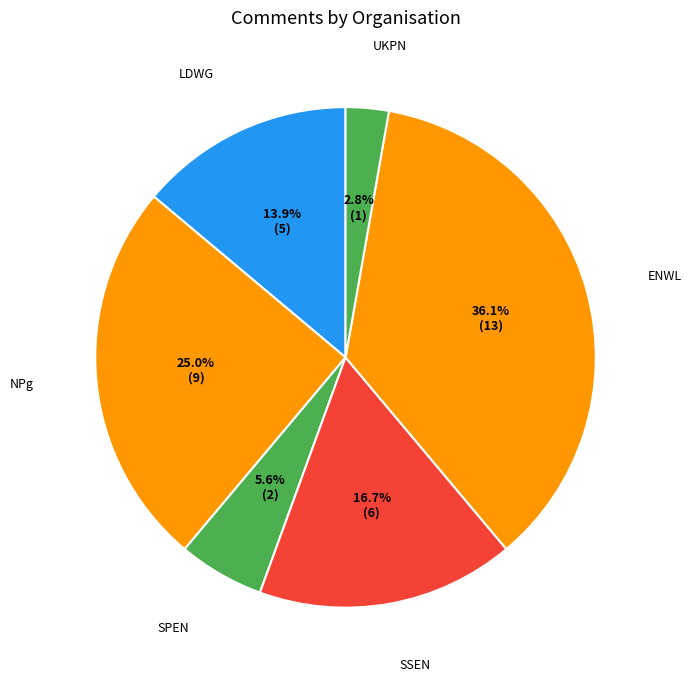

What percentage is the SSEN slice, to the nearest percent?

17%